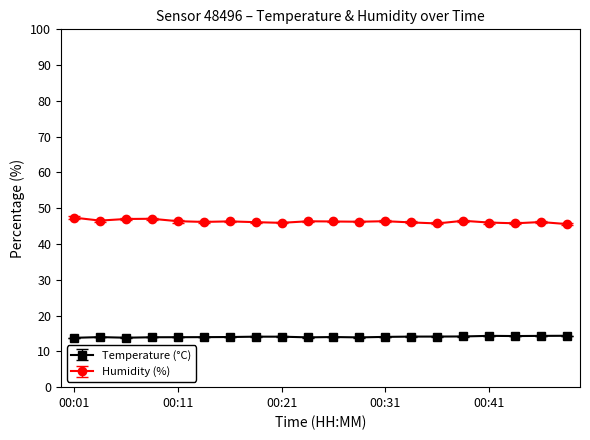

What are all the series names shown in the legend?

Temperature (°C), Humidity (%)